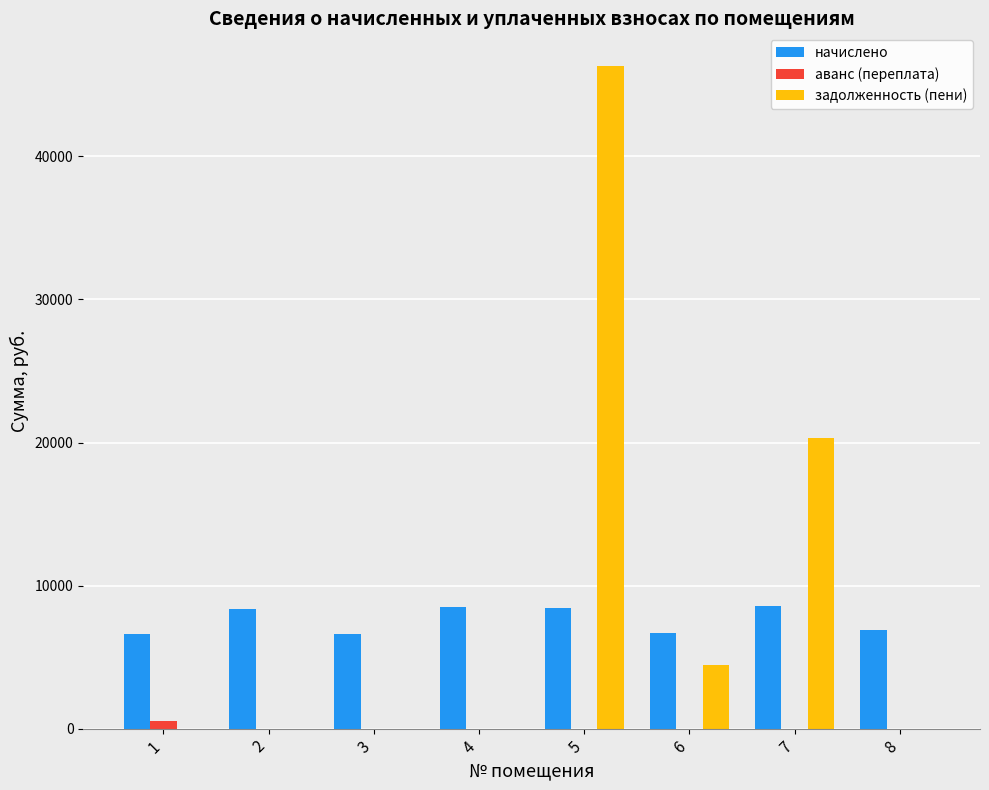

True or false: начислено has a value of 6697.0 at 6.

True